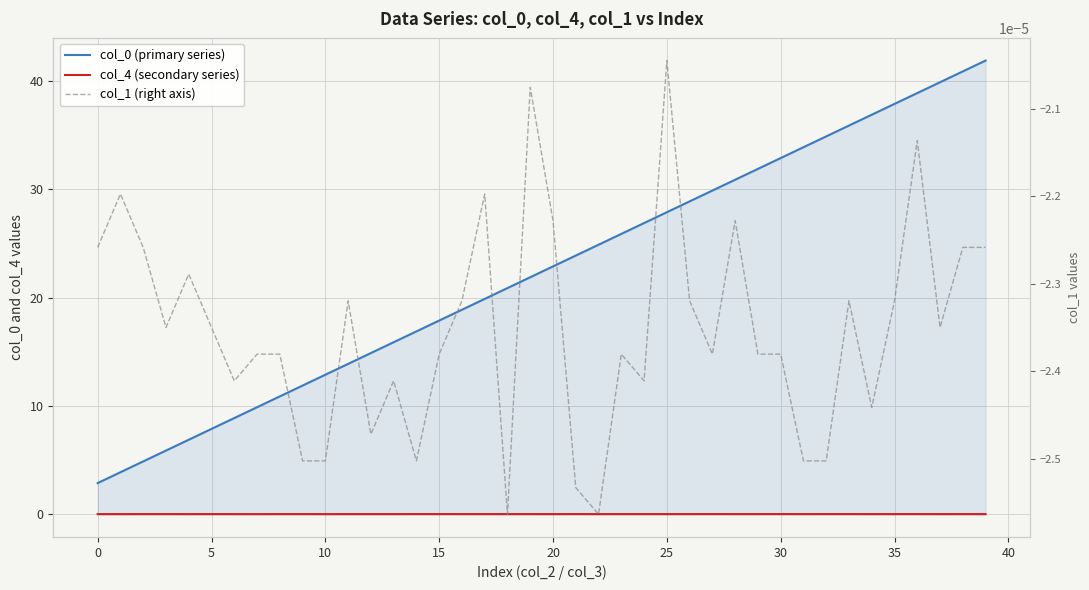

What are all the series names shown in the legend?

col_0 (primary series), col_4 (secondary series), col_1 (right axis)